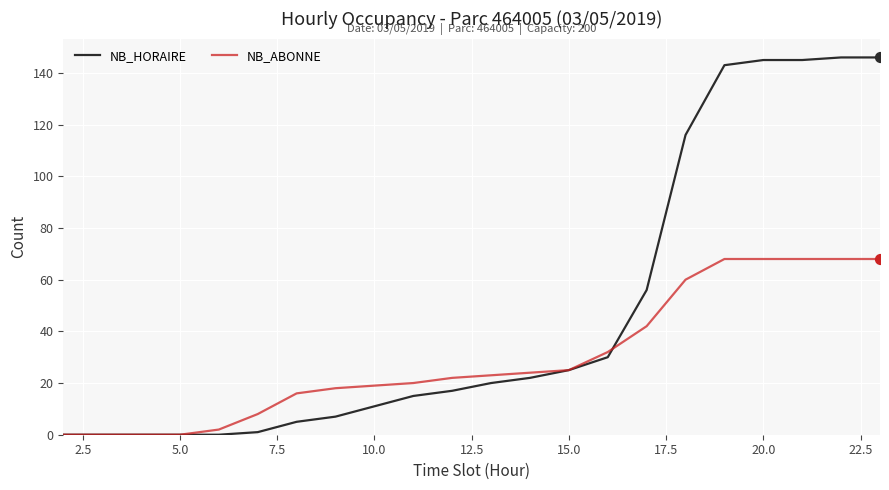

Which series has the largest total across all categories?

NB_HORAIRE